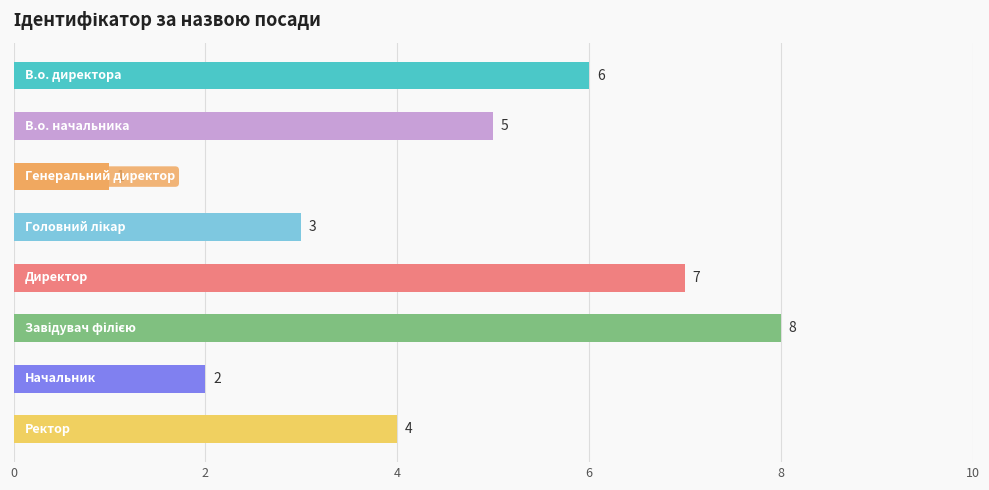

What is the greatest value displayed?

8